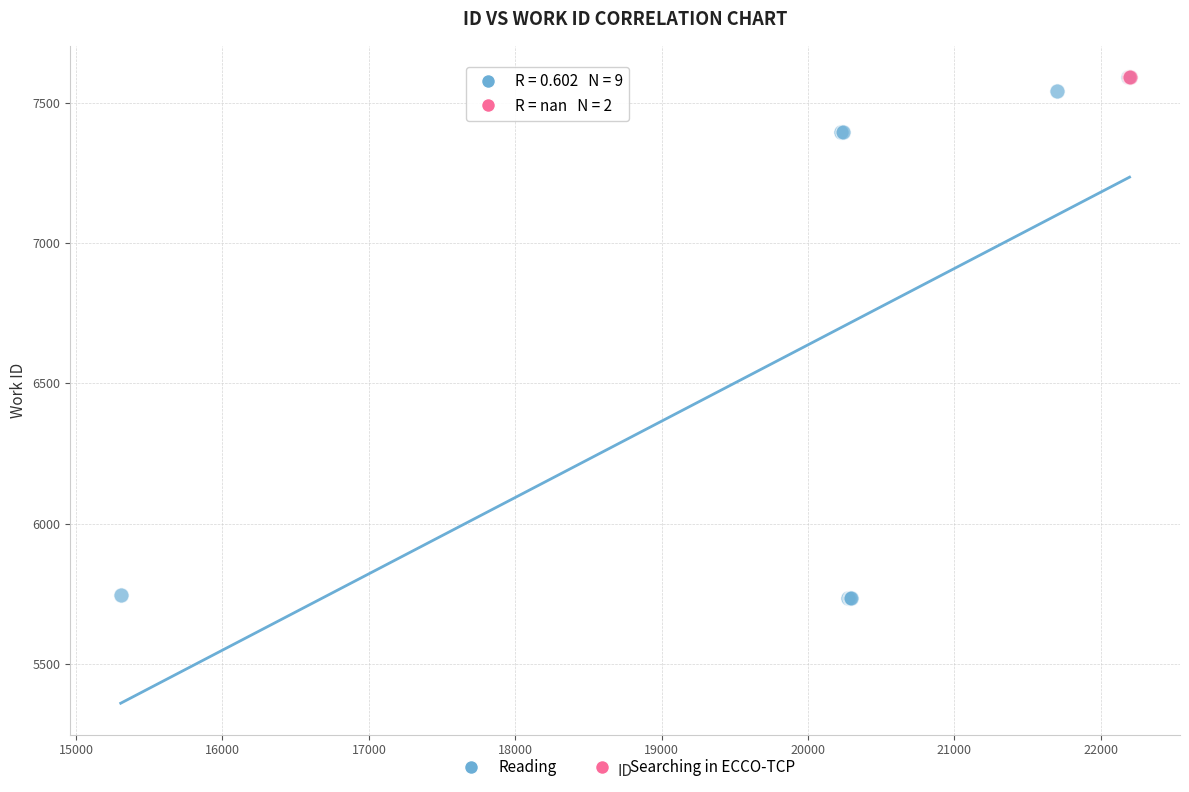

What are all the series names shown in the legend?

Reading, Searching in ECCO-TCP